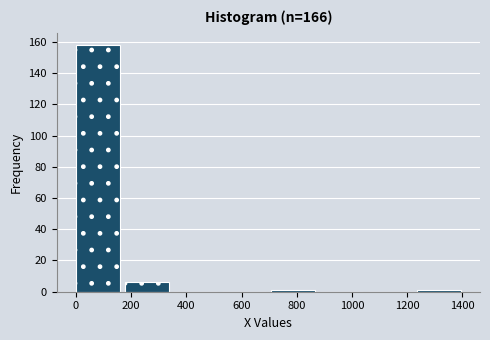

Which range on the x-axis has the tallest bar?

0 to 180